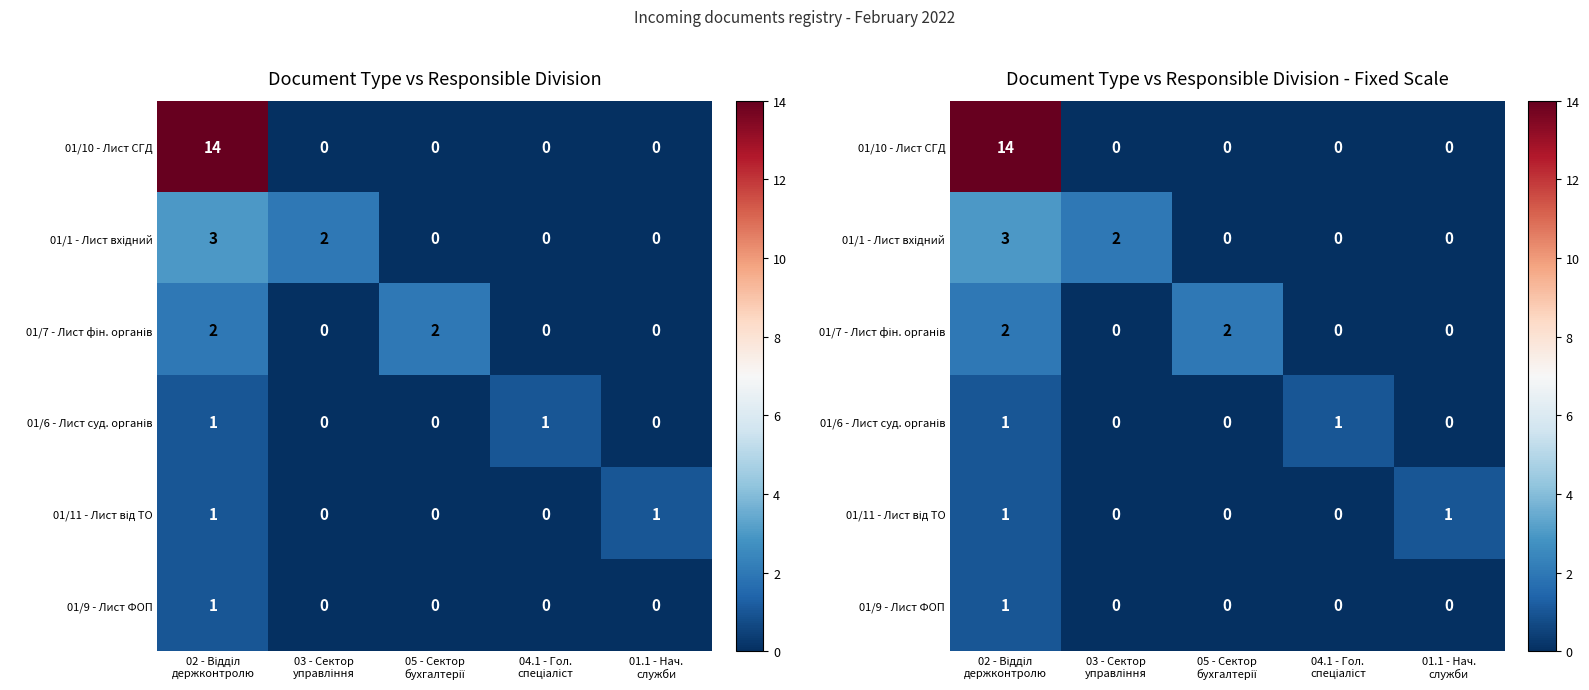

What is the maximum value for 01/10 - Лист СГД?

14